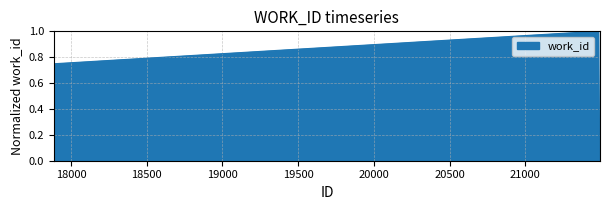

What is the difference between the maximum and minimum values?

1.0